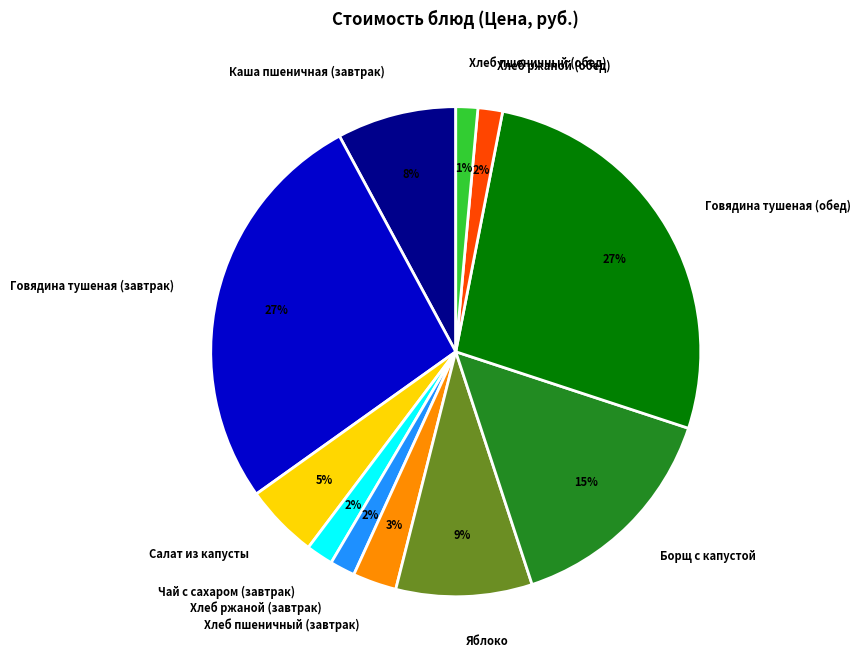

To the nearest percent, what percentage of the pie is Говядина тушеная (обед)?

27%